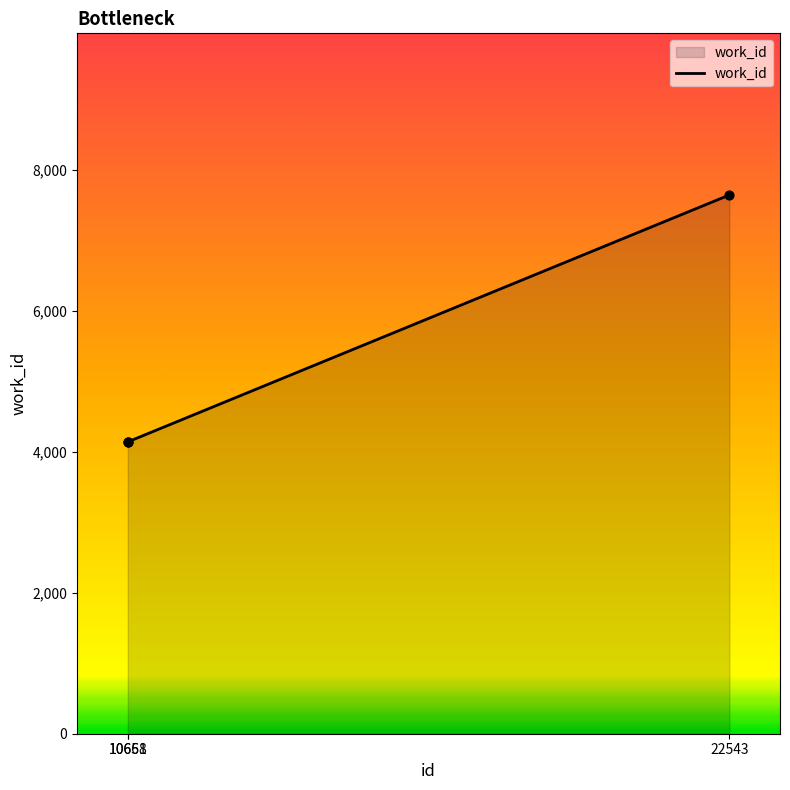

Between 10661 and 22543, which is larger?

22543